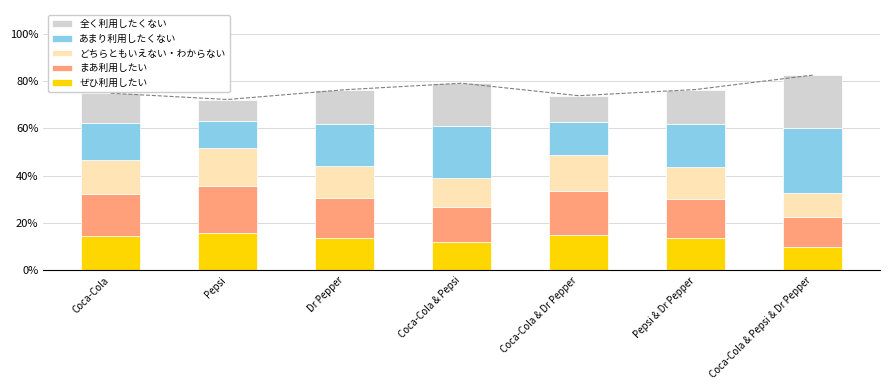

What is the approximate value of 全く利用したくない at Coca-Cola & Pepsi & Dr Pepper?

22.5